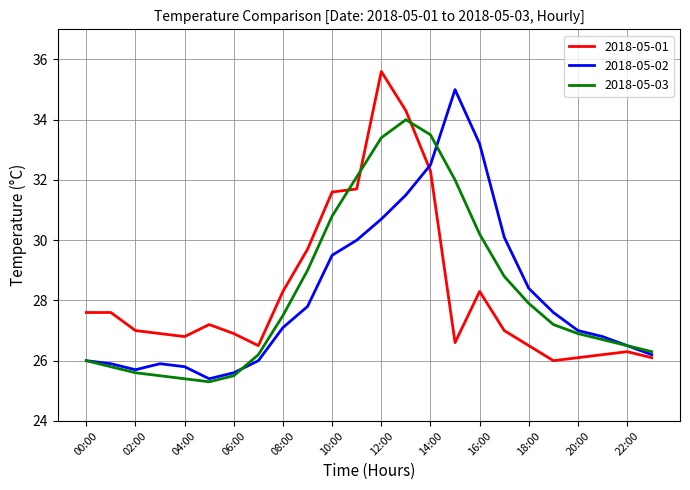

What is the maximum value shown in the chart?

35.6